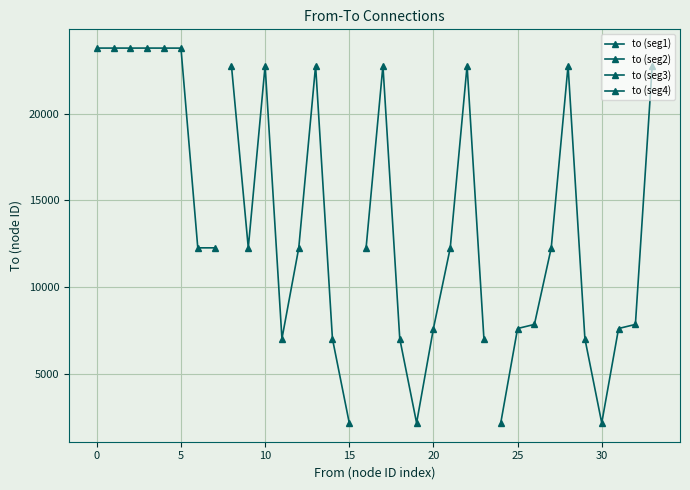

The chart shows a value of 9048 at 22764. True or false?

False